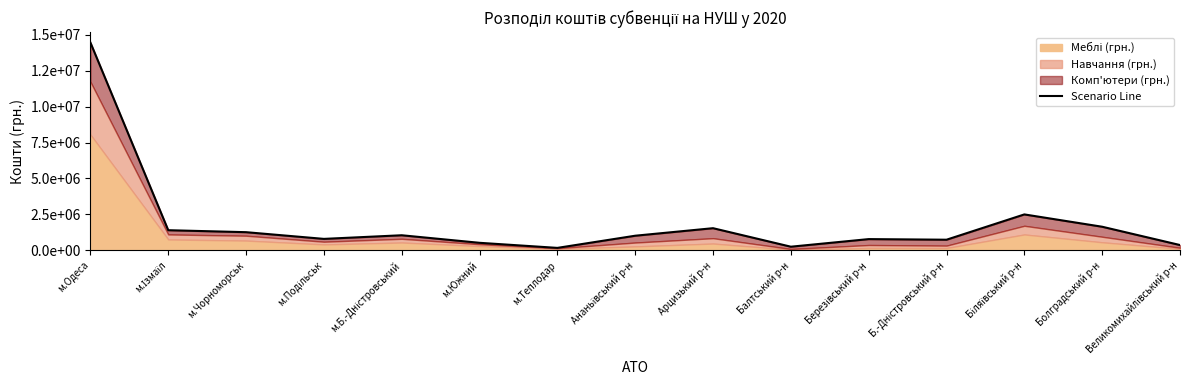

Where does the data first go above 1015722?

м.Одеса